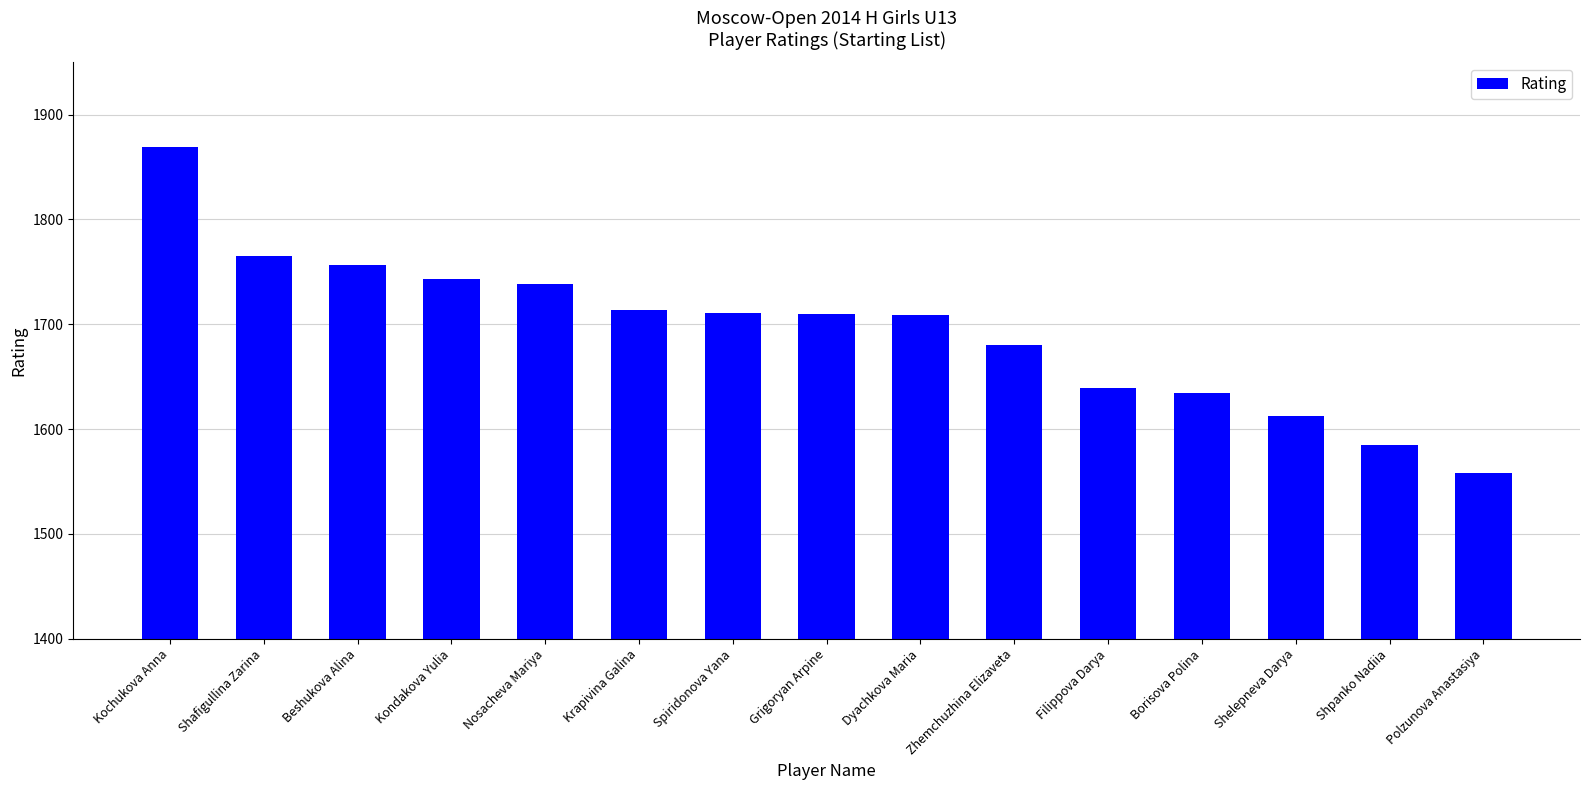

How many distinct data groups are displayed?

1